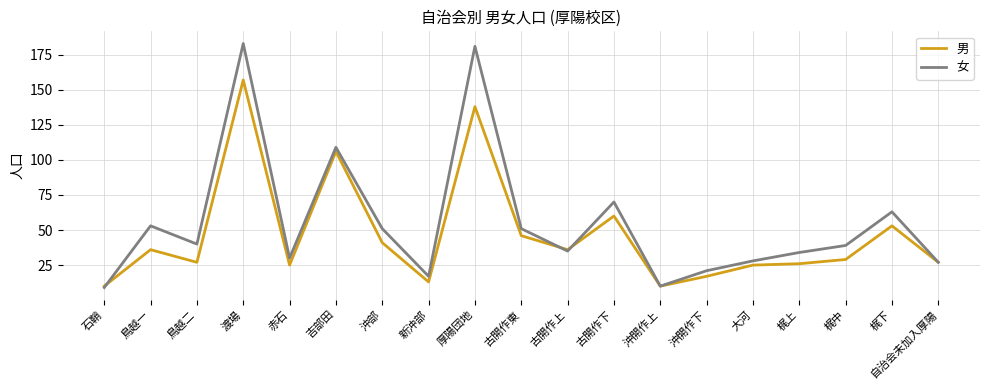

Reading right to left, what are all the values shown in this chart?

男: 自治会未加入厚陽=27	梶下=53	梶中=29	梶上=26	大河=25	沖開作下=17	沖開作上=10	古開作下=60	古開作上=36	古開作東=46	厚陽団地=138	新沖部=13	沖部=41	吉部田=106	赤石=25	渡場=157	鳥越二=27	鳥越一=36	石鞘=10
女: 自治会未加入厚陽=27	梶下=63	梶中=39	梶上=34	大河=28	沖開作下=21	沖開作上=10	古開作下=70	古開作上=35	古開作東=51	厚陽団地=181	新沖部=17	沖部=51	吉部田=109	赤石=30	渡場=183	鳥越二=40	鳥越一=53	石鞘=9